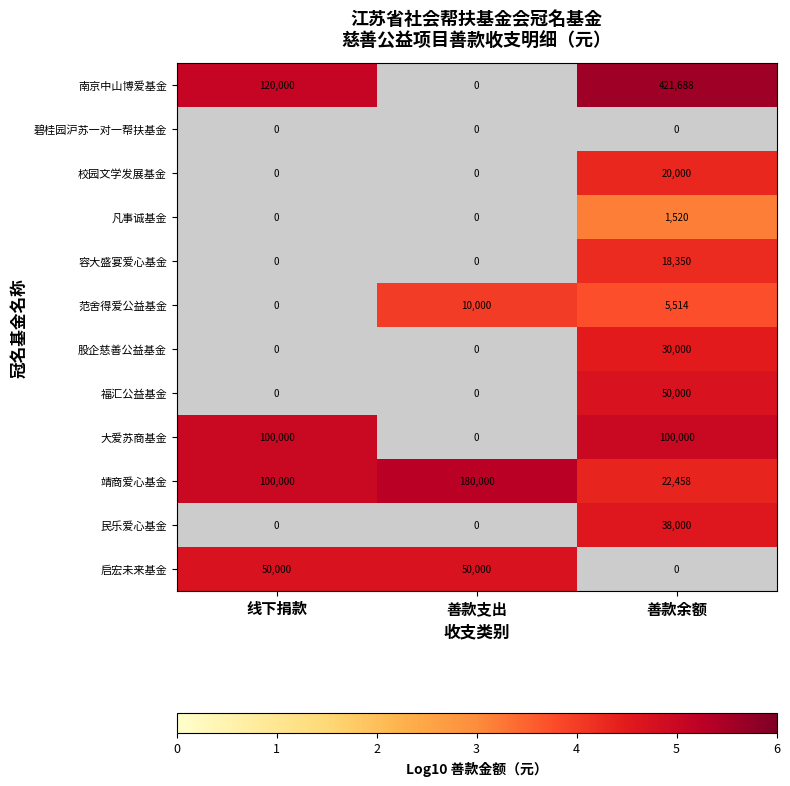

The value of 范舍得爱公益基金 at 善款支出 is 4120. True or false?

False